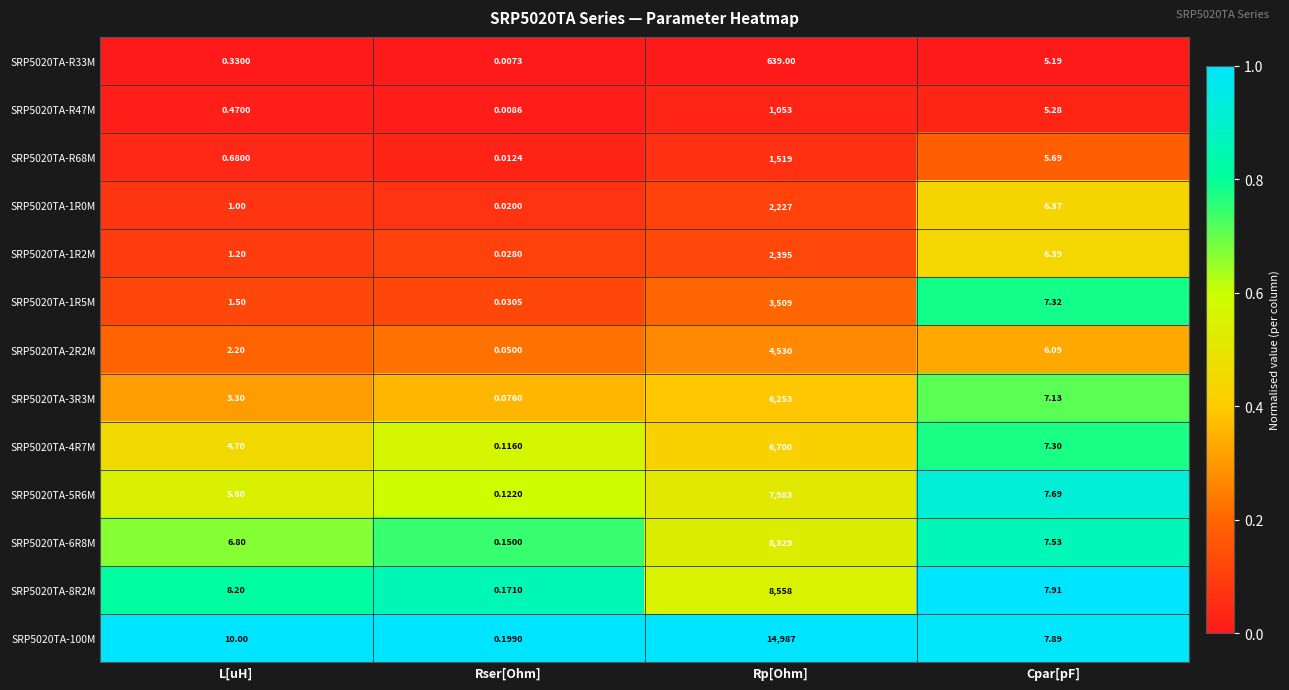

Which series has the largest total across all categories?

SRP5020TA-100M